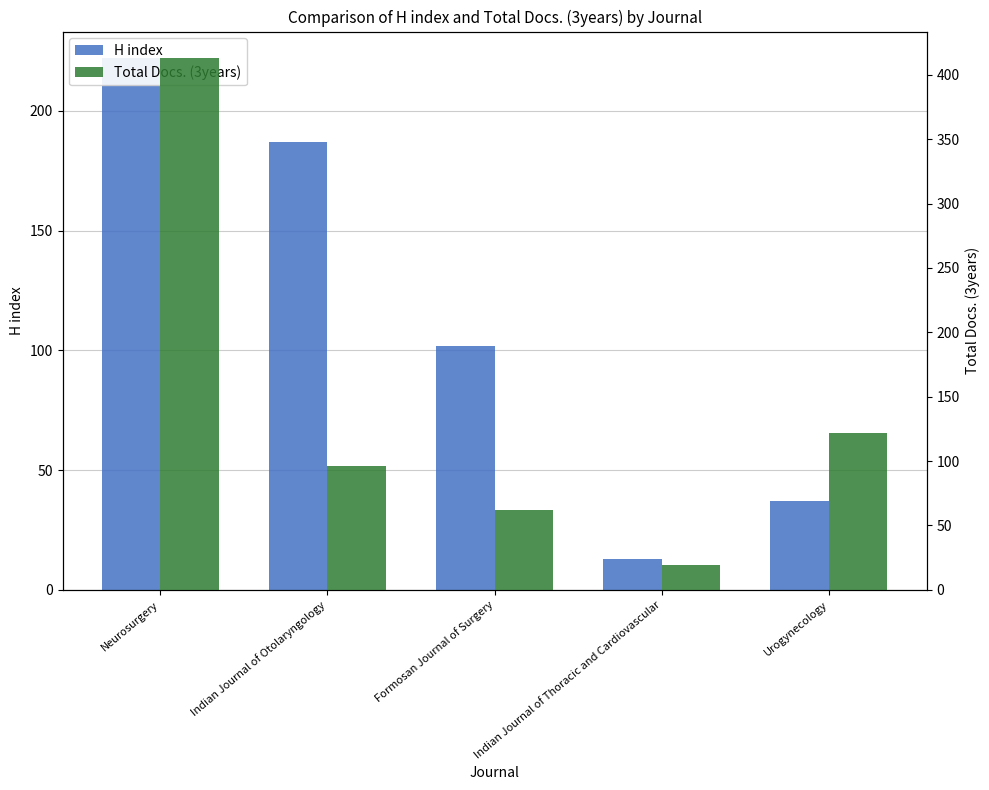

Reading right to left, list all the values displayed in this chart.

H index: Urogynecology=37	Indian Journal of Thoracic and Cardiovascular=13	Formosan Journal of Surgery=102	Indian Journal of Otolaryngology=187	Neurosurgery=222
Total Docs. (3years): Urogynecology=122	Indian Journal of Thoracic and Cardiovascular=19	Formosan Journal of Surgery=62	Indian Journal of Otolaryngology=96	Neurosurgery=413